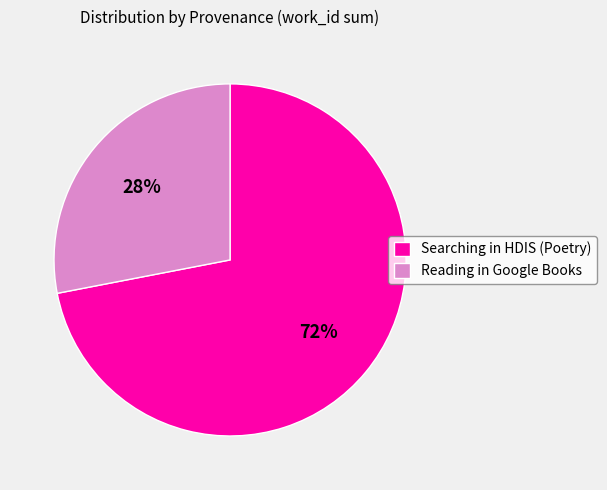

Approximately how many times larger is the value at Reading in Google Books compared to Searching in HDIS (Poetry)?

0.4